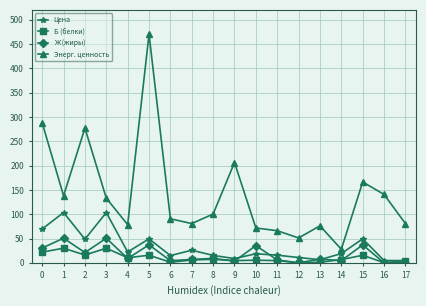

The Цена series shows 15.8 at 11. True or false?

True